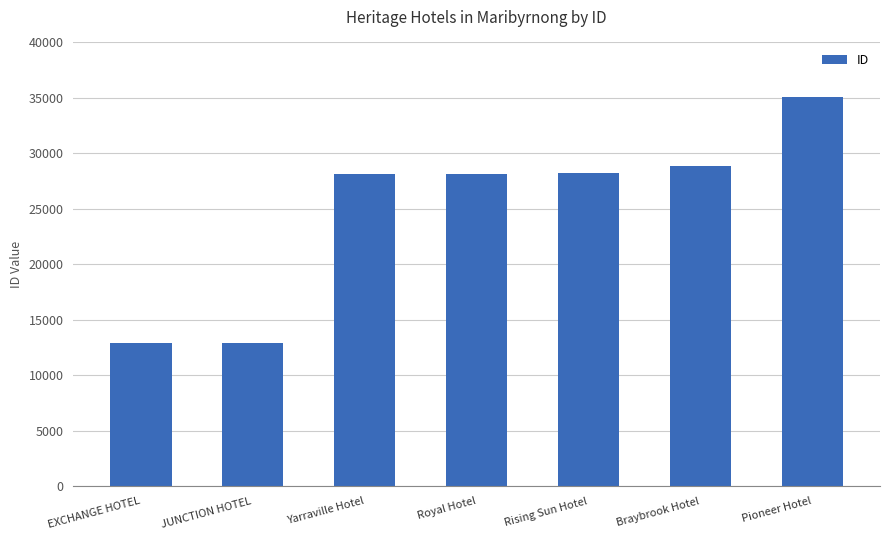

Approximately how many times larger is the value at Pioneer Hotel compared to Rising Sun Hotel?

1.2